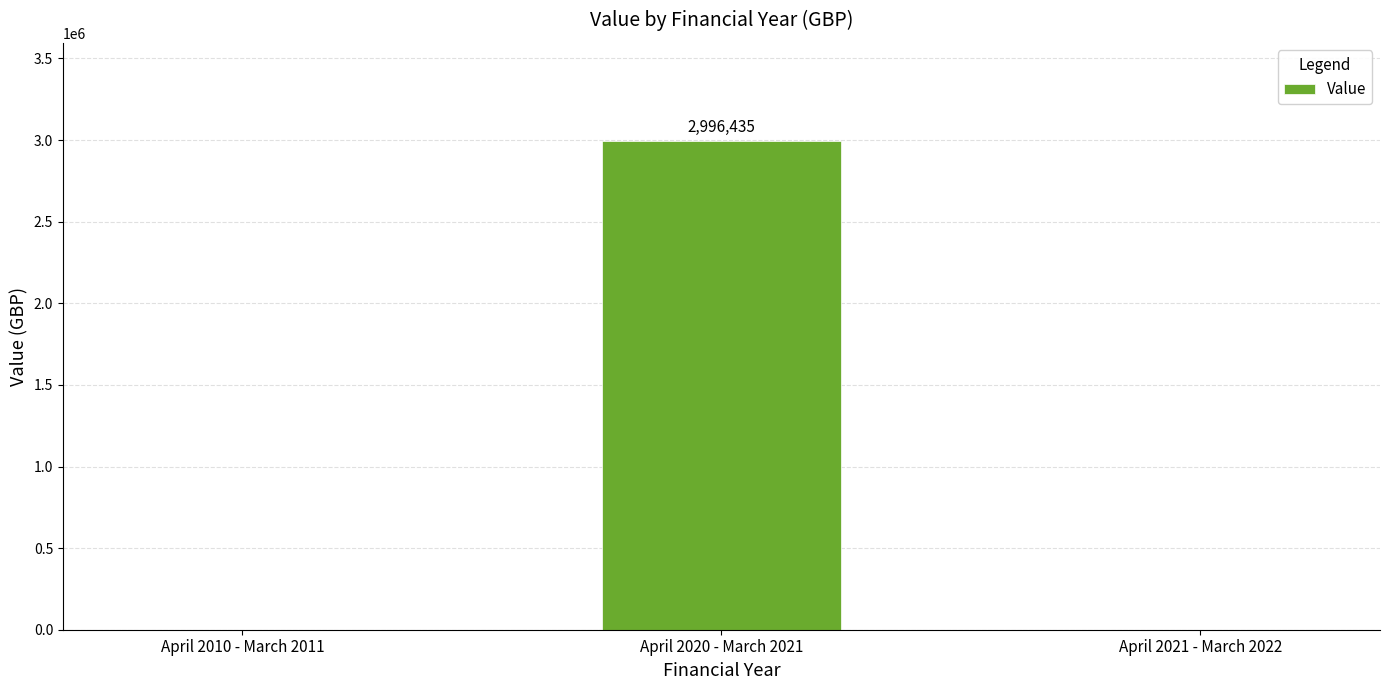

What is the sum of all values?

2996435